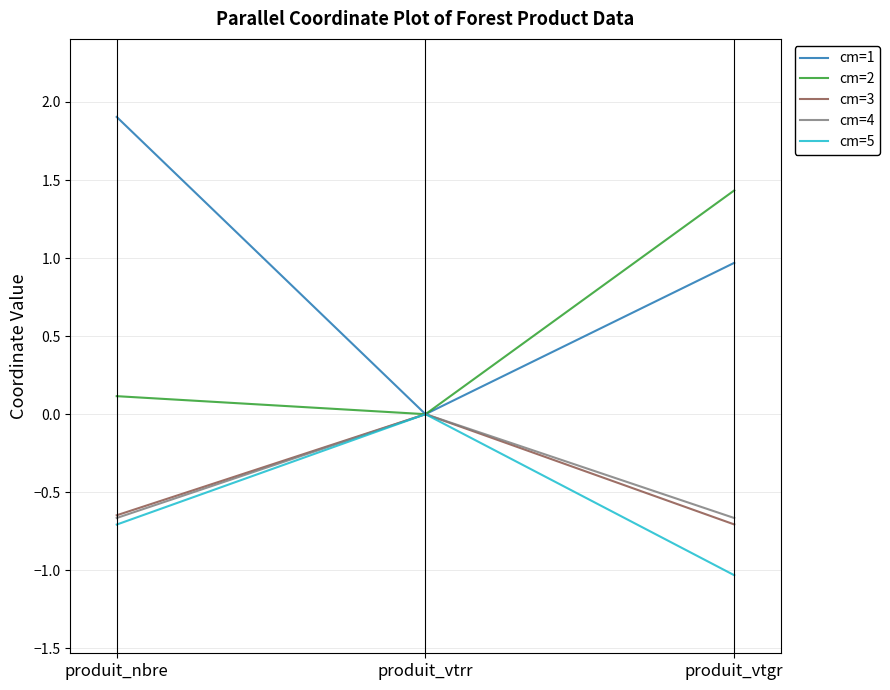

How many distinct data groups are displayed?

5